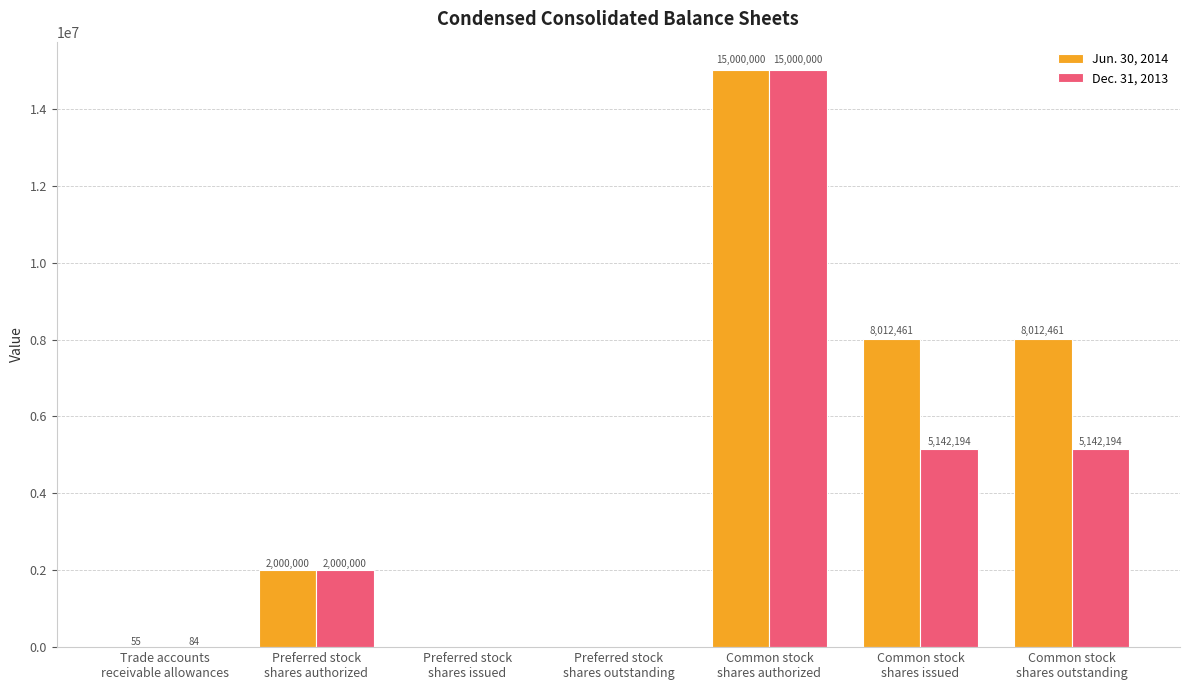

Is it true that Dec. 31, 2013 equals 2000000 at Preferred stock
shares authorized?

True